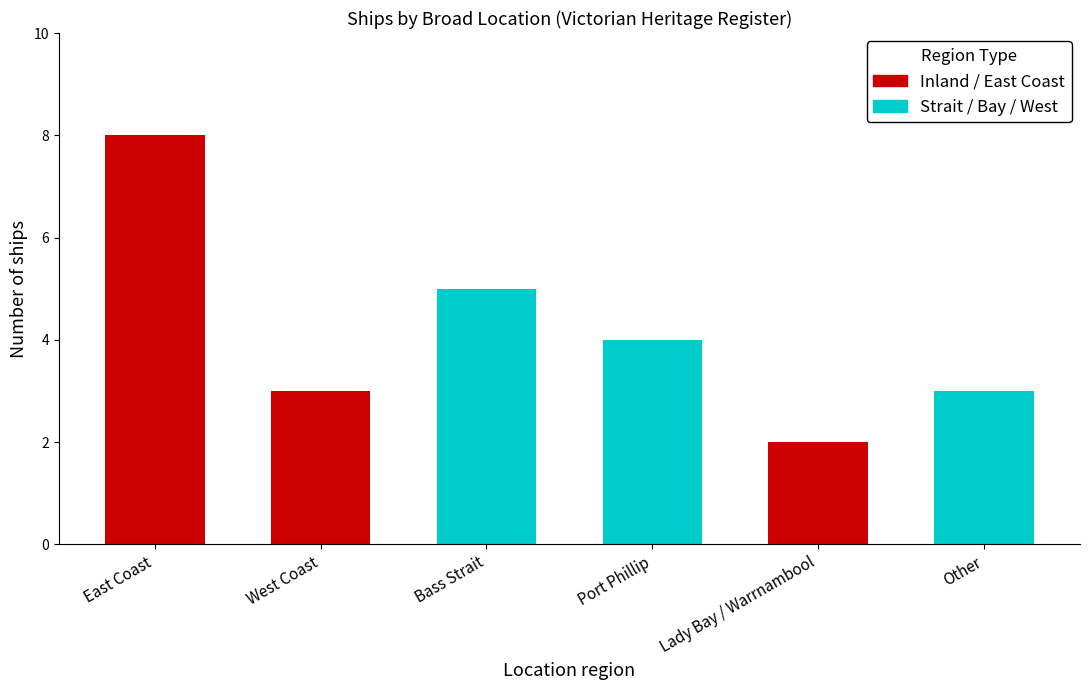

What is the ratio of the value at Bass Strait to the value at Other?

1.7